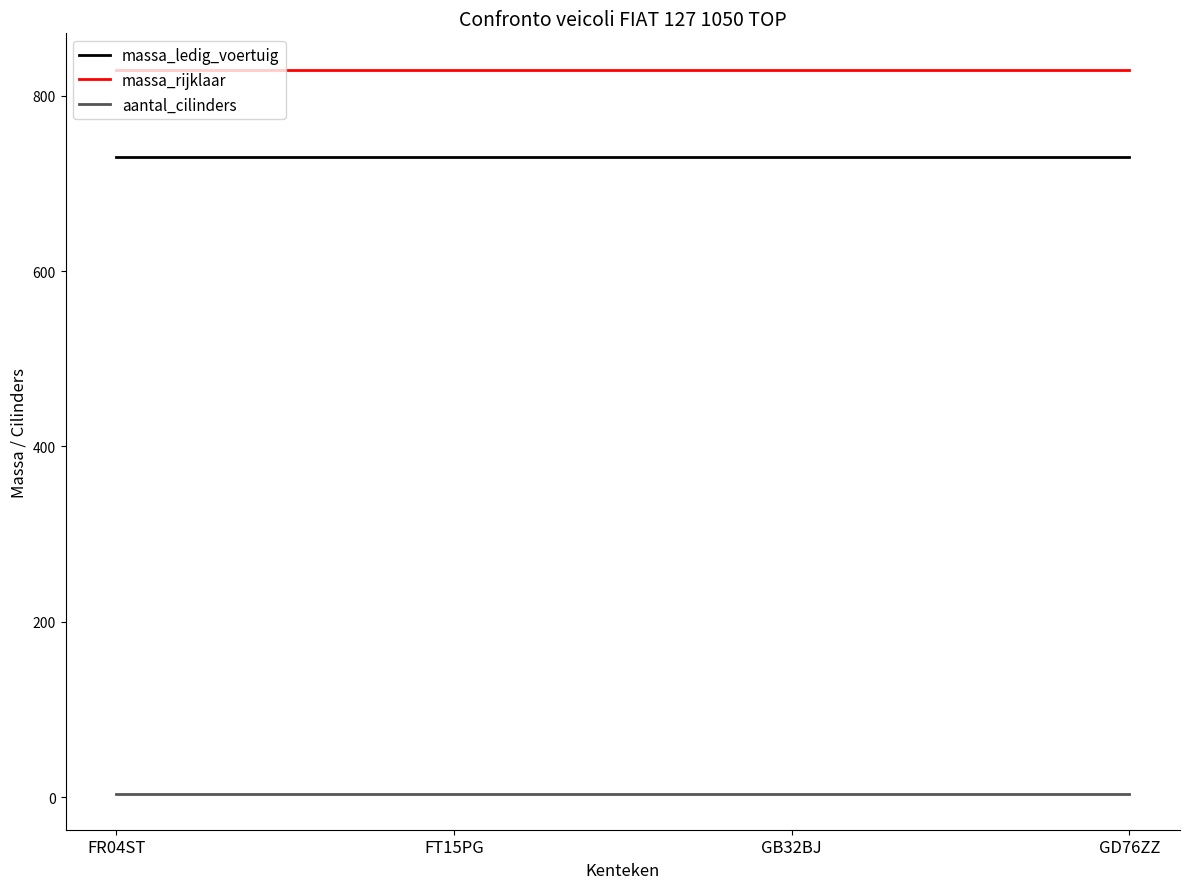

What is the minimum value for massa_ledig_voertuig?

730